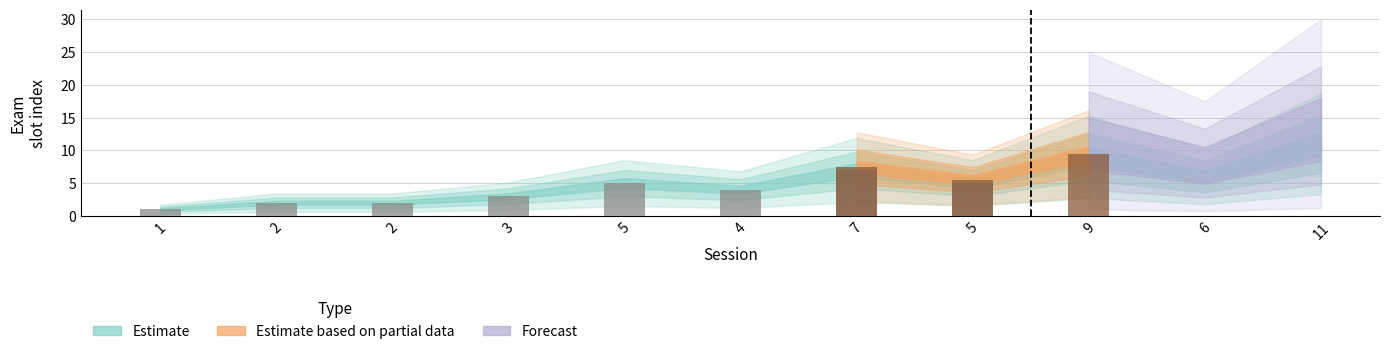

What is the average value of the Estimate series?

5.0